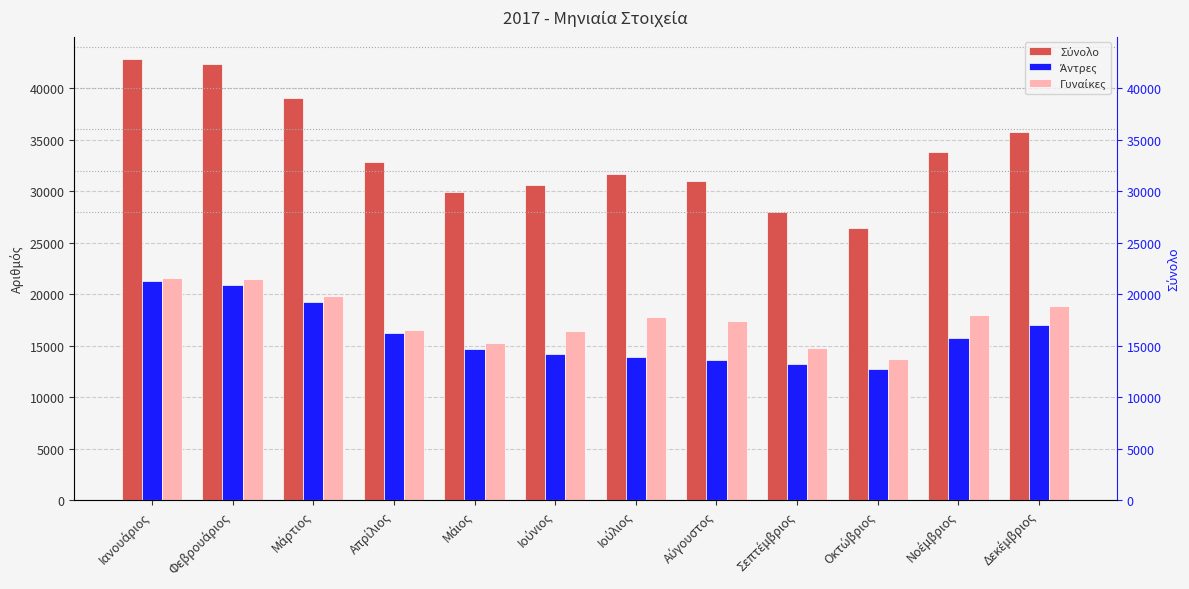

Reading left to right, list all the values displayed in this chart.

Σύνολο: 42839	42326	39088	32804	29922	30577	31670	31003	27951	26436	33780	35771
Άντρες: 21263	20870	19250	16250	14678	14172	13892	13627	13225	12741	15773	16973
Γυναίκες: 21576	21456	19838	16554	15244	16405	17778	17376	14726	13695	18007	18798